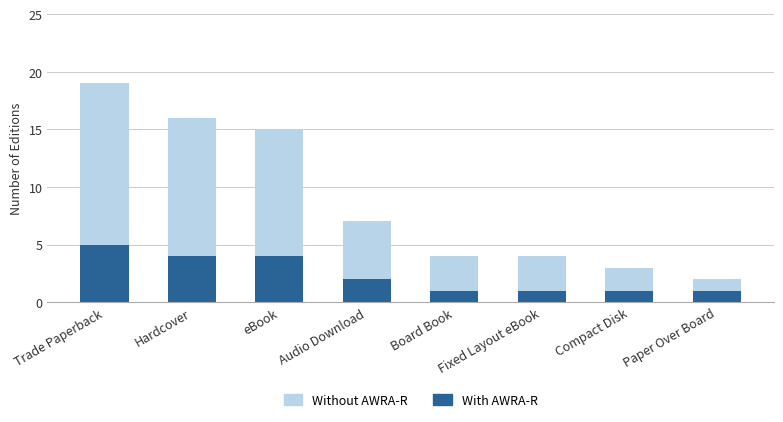

How many data points in With AWRA-R are less than 2?

4